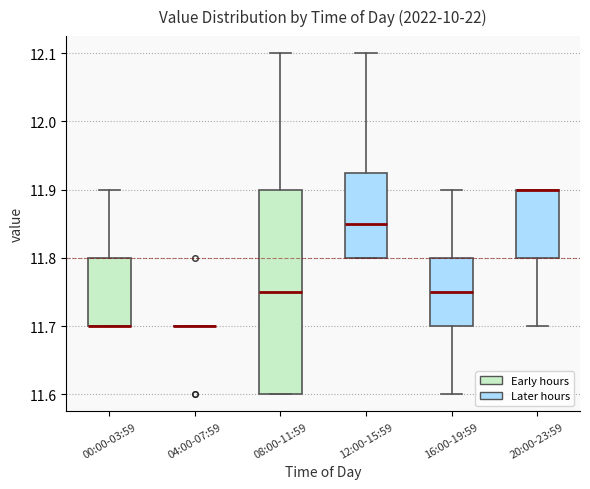

Where is the upper edge of the box for 00:00-03:59 on the y-axis? The values are not printed on the chart, so give them approximately, as read against the axis.

11.80